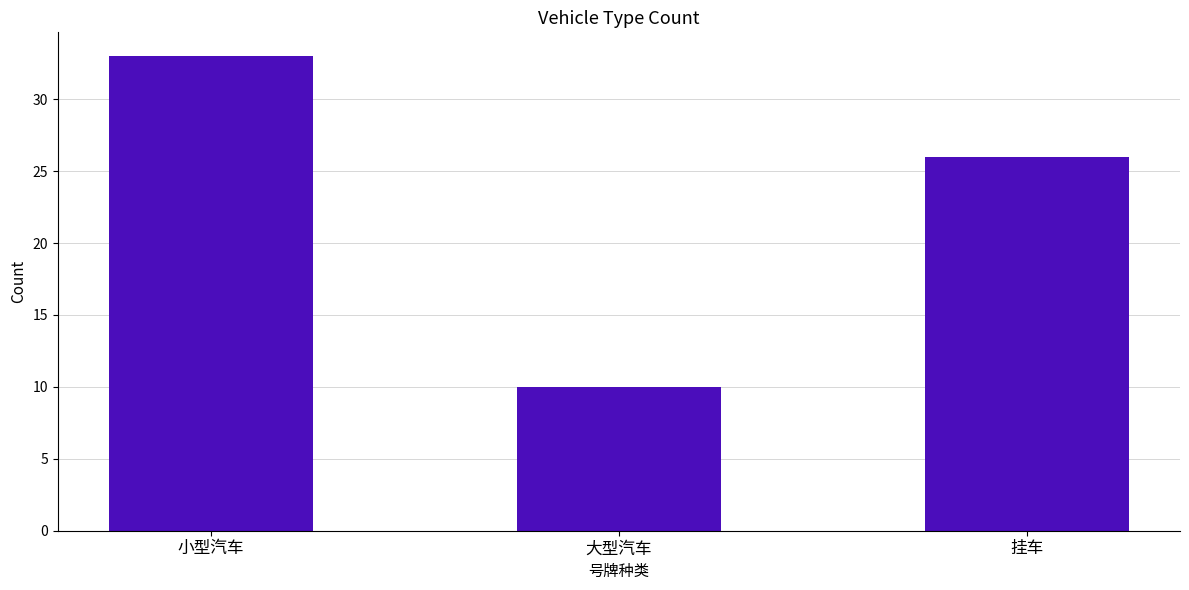

Which label corresponds to the smallest value in the chart?

大型汽车